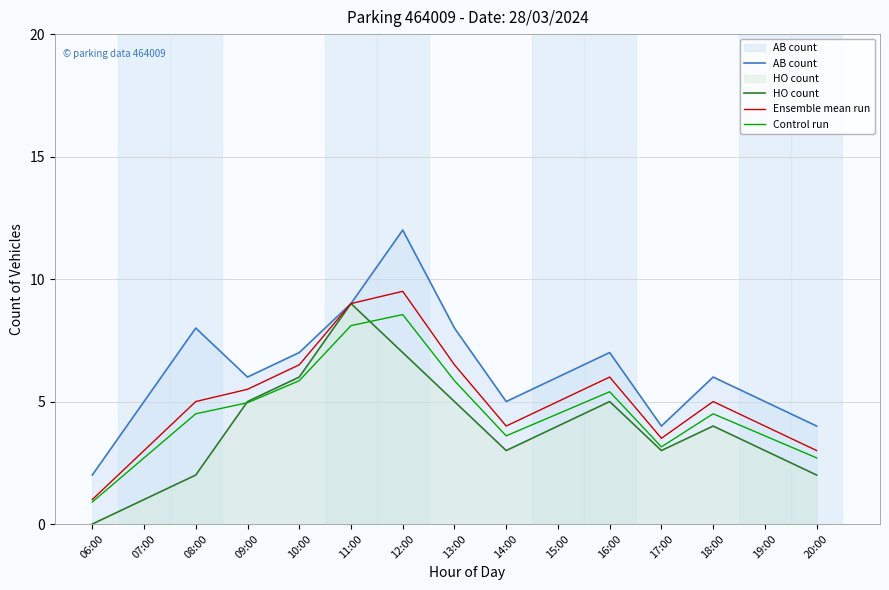

True or false: HO count and Control run cross at least once.

True